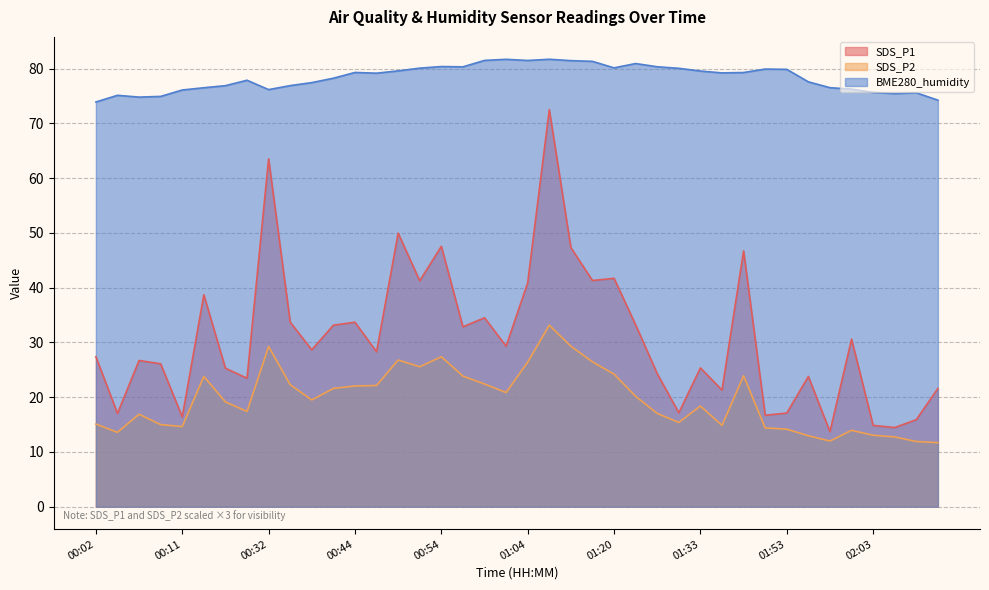

At which category does the chart reach its peak across all series?

01:06